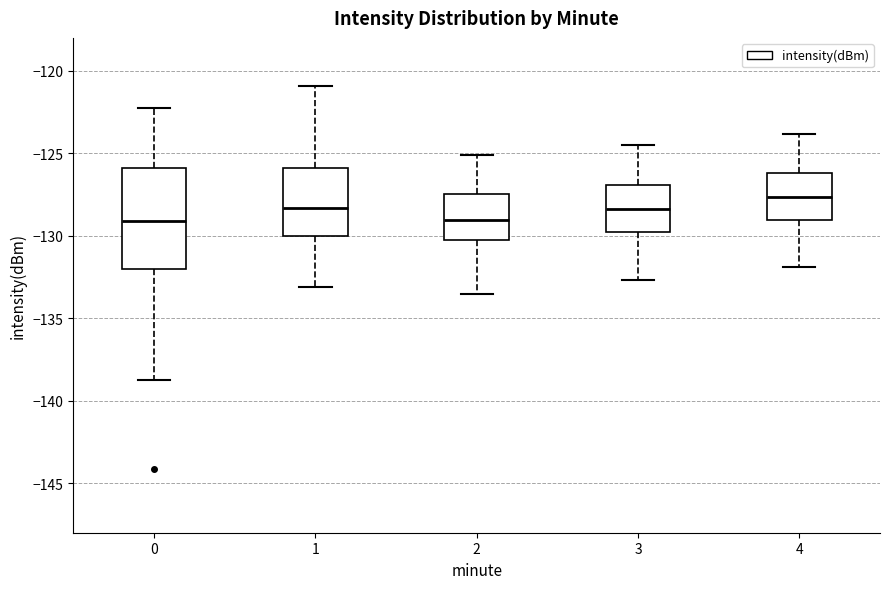

Comparing the boxes themselves (not the whiskers), which one is the tallest?

0